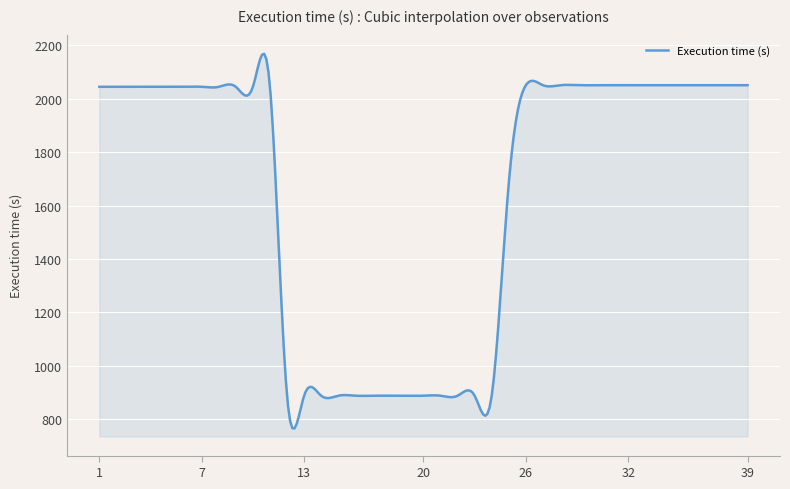

What is the greatest value displayed?

2168.8